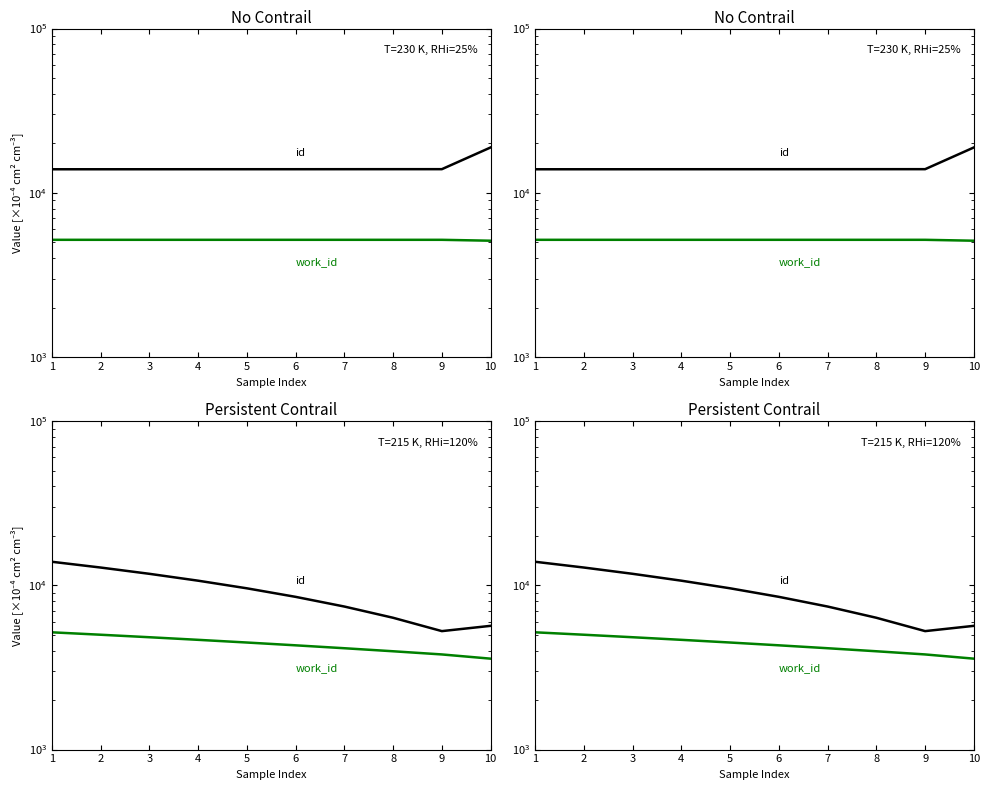

Between 1 and 10, which series saw the biggest shift?

id